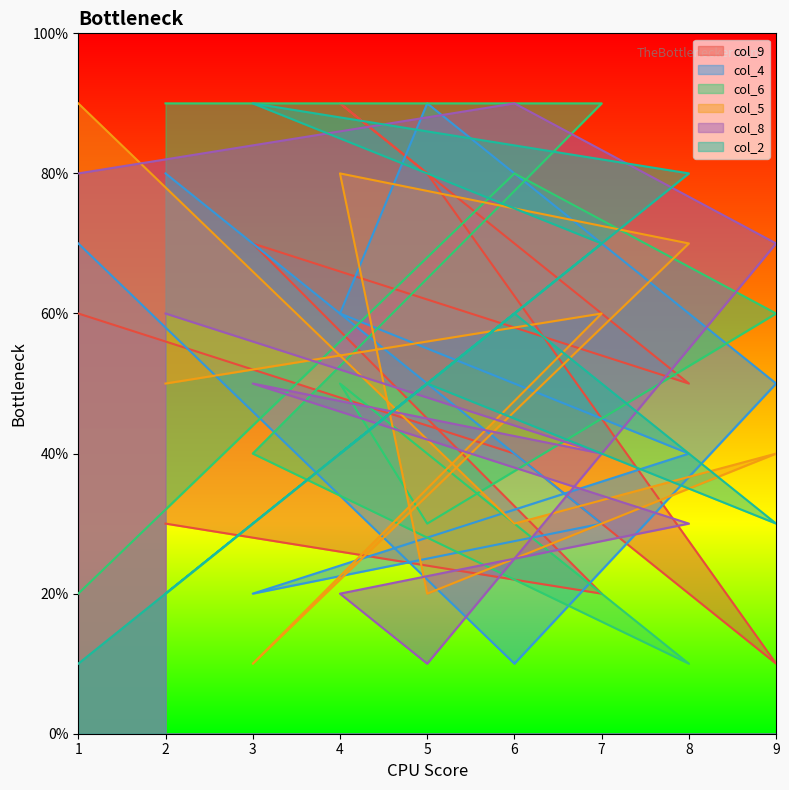

Reading right to left, extract all data points from this chart.

col_9: 6	4	1	8	9	5	7	2	3
col_4: 7	1	5	9	6	4	2	3	8
col_6: 2	8	6	3	5	1	4	9	9
col_5: 9	3	4	2	8	7	1	6	5
col_8: 8	9	7	1	2	3	5	4	6
col_2: 1	6	3	5	4	8	9	7	2